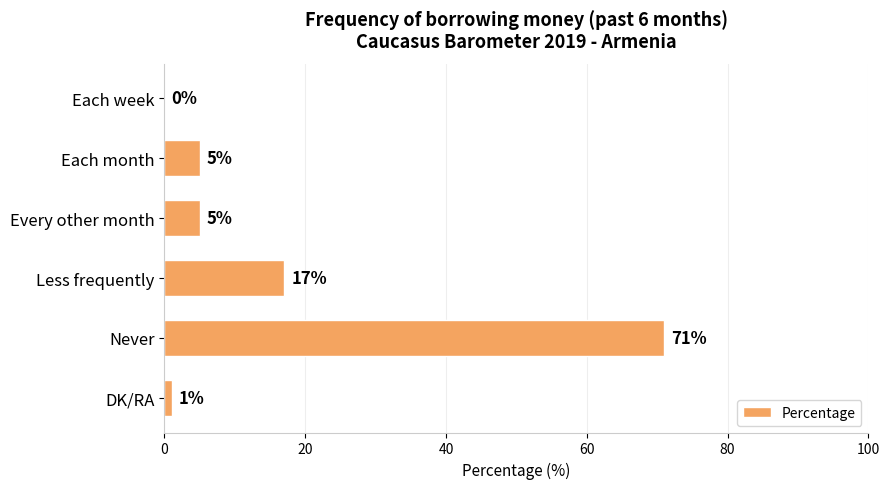

The value at DK/RA is 1. True or false?

True